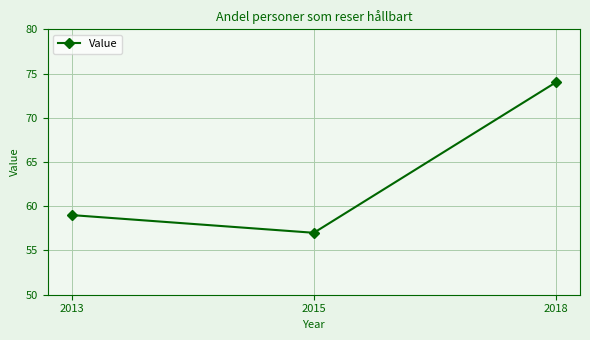

What is the average value?

63